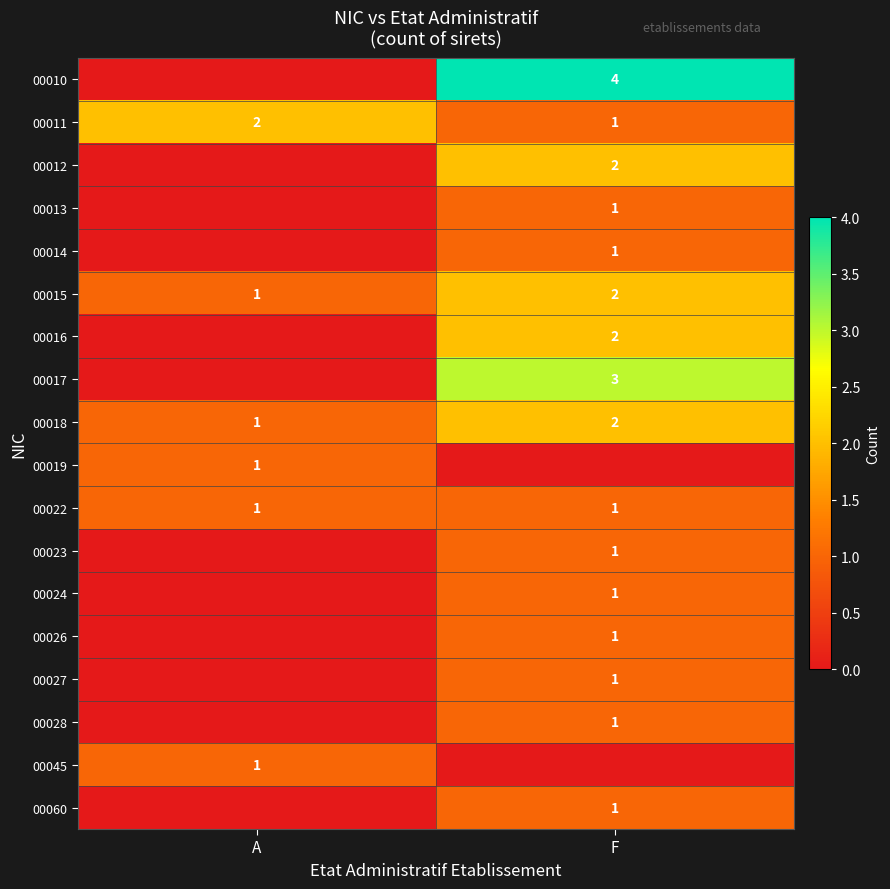

What is the sum of the 00022 values at A and F?

2